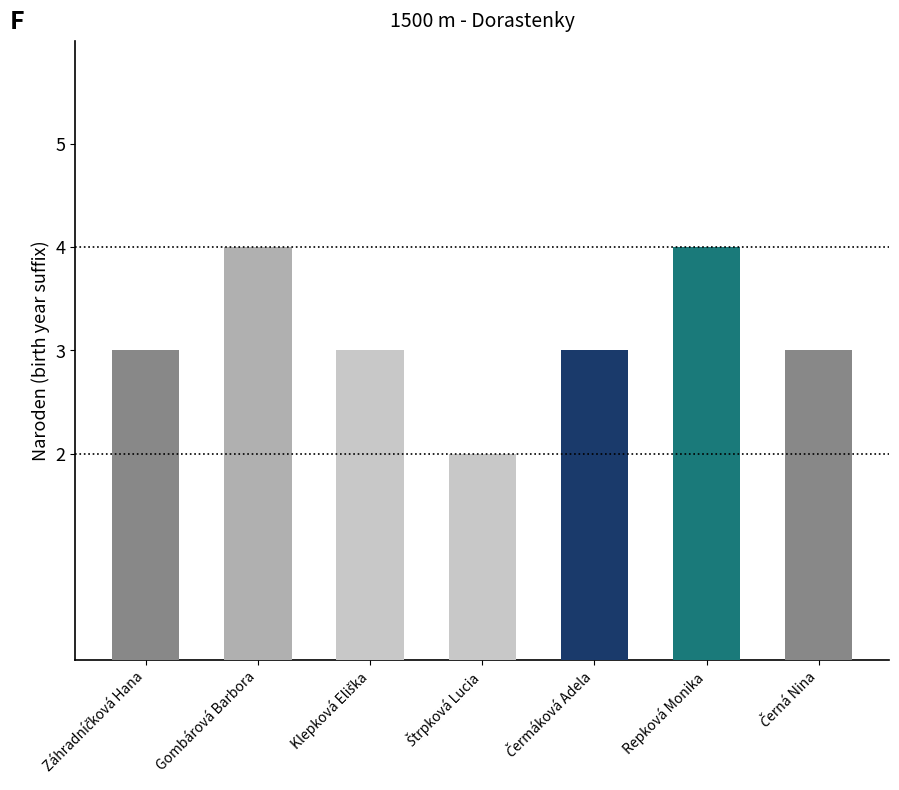

Rank the categories by value from lowest to highest.

Štrpková Lucia, Záhradníčková Hana, Klepková Eliška, Čermáková Adela, Černá Nina, Gombárová Barbora, Repková Monika